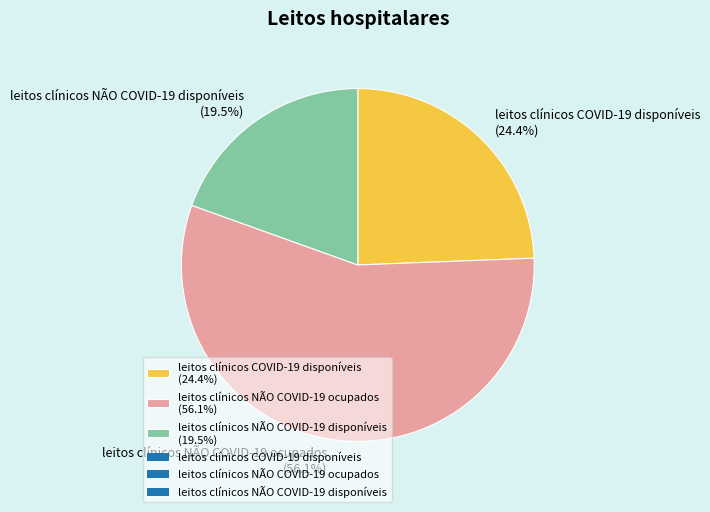

What is the largest slice in the pie chart?

leitos clínicos NÃO COVID-19 ocupados (56.1%)